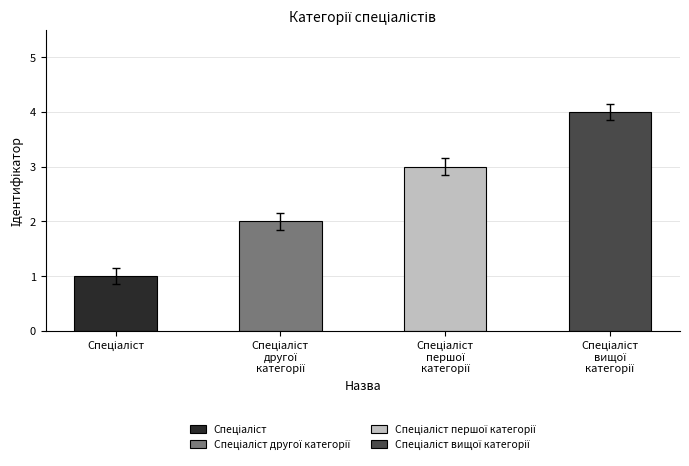

Rank the categories by value from lowest to highest.

Спеціаліст, Спеціаліст другої категорії, Спеціаліст першої категорії, Спеціаліст вищої категорії